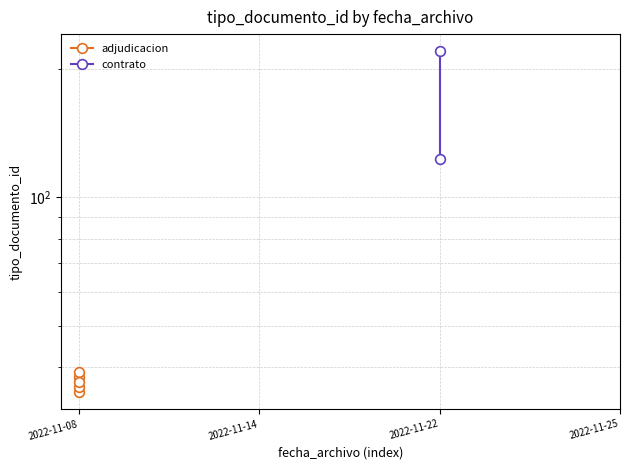

What is the value of the 5th point from the left?

37